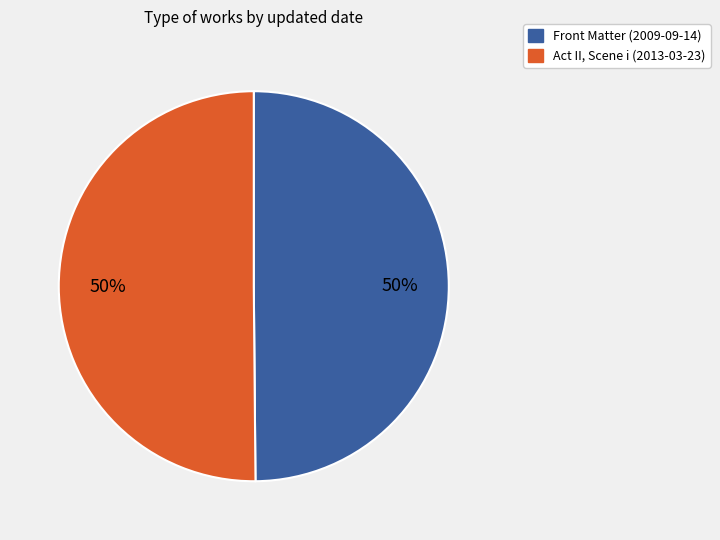

Approximately how many times larger is the value at Front Matter (2009-09-14) compared to Act II, Scene i (2013-03-23)?

1.0